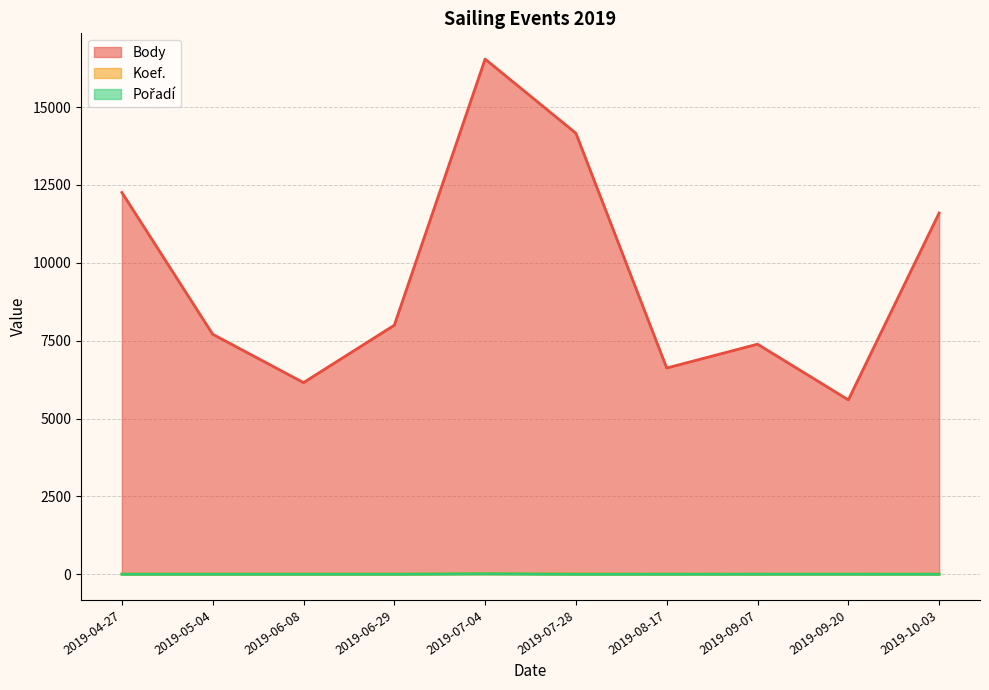

Reading right to left, extract all data points from this chart.

Body: 2019-10-03=11601	2019-09-20=5600	2019-09-07=7388	2019-08-17=6623	2019-07-28=14162	2019-07-04=16543	2019-06-29=7997	2019-06-08=6154	2019-05-04=7707	2019-04-27=12259
Koef.: 2019-10-03=7	2019-09-20=7	2019-09-07=6	2019-08-17=7	2019-07-28=12	2019-07-04=24	2019-06-29=7	2019-06-08=7	2019-05-04=7	2019-04-27=8
Pořadí: 2019-10-03=1	2019-09-20=2	2019-09-07=2	2019-08-17=1	2019-07-28=1	2019-07-04=16	2019-06-29=1	2019-06-08=1	2019-05-04=1	2019-04-27=1